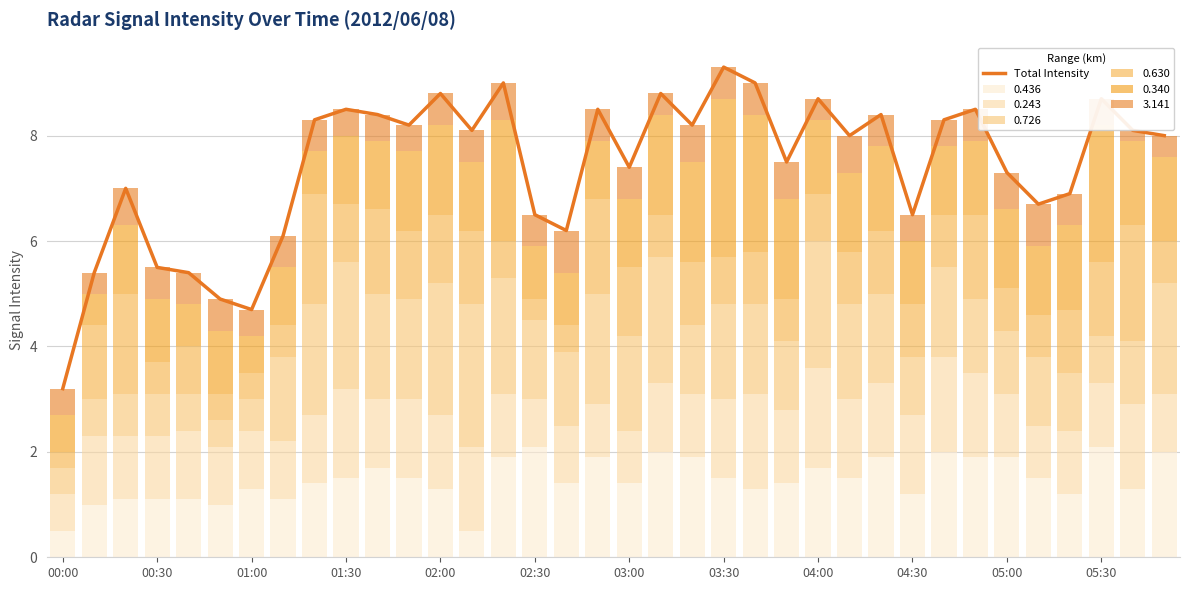

How many categories are shown in the chart?

36